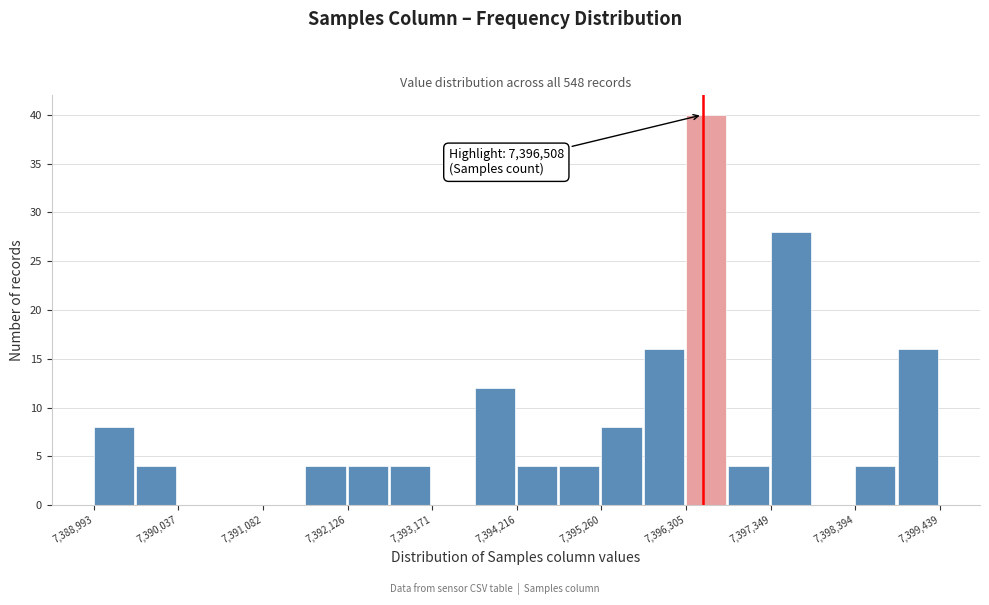

Around what value on the x-axis is the tallest bar? Give the approximate position of its centre, as read against the axis.

7396600